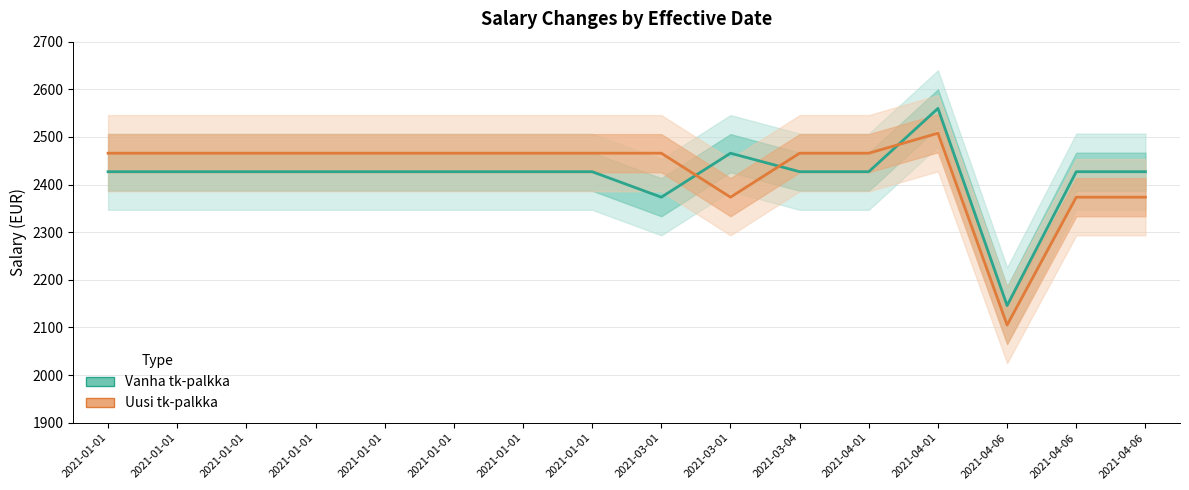

Does the chart display data point markers on the line(s)?

No